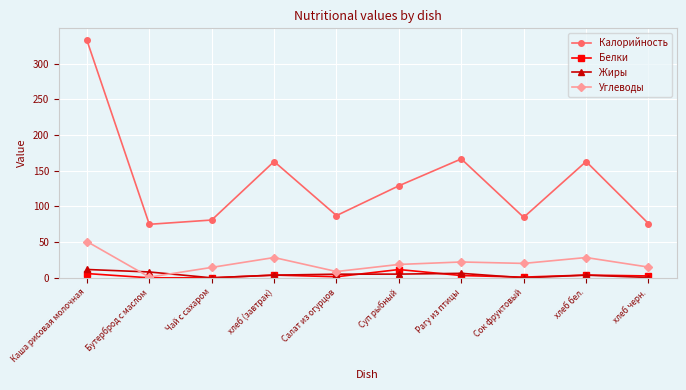

How many data points in Белки are less than 3?

5